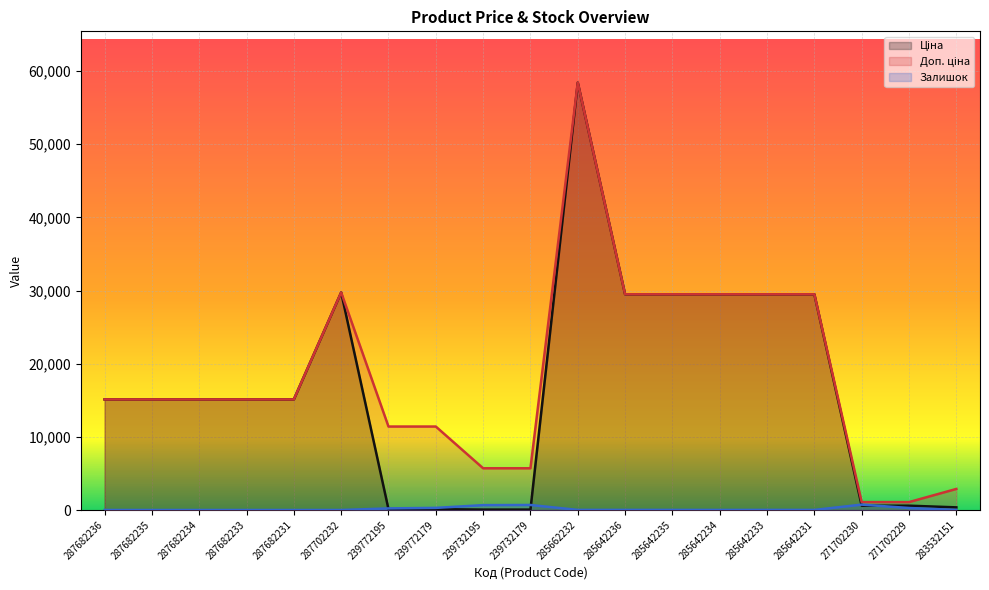

What is the label of the 14th point from the left?

285642234